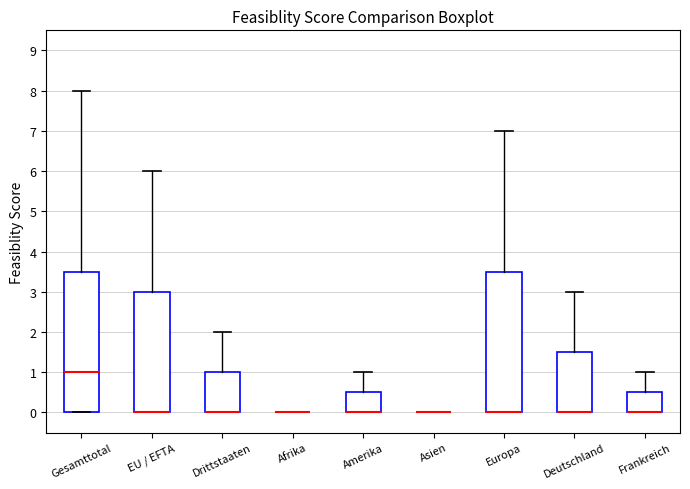

Reading left to right, transcribe this box plot: for each box, give where its median line is, the range the box spans, and where its two whiskers end, as read against the y-axis. The values are not printed on the chart, so give them approximately, as read against the axis.

Gesamttotal: median 1.0, box 0.0 to 3.5, whiskers 0.0 to 8.0
EU / EFTA: median 0.0 (drawn on the box's lower edge), box 0.0 to 3.0, whiskers 0.0 to 6.0
Drittstaaten: median 0.0 (drawn on the box's lower edge), box 0.0 to 1.0, whiskers 0.0 to 2.0
Afrika: box collapsed to a line at 0.0, whiskers 0.0 to 0.0
Amerika: median 0.0 (drawn on the box's lower edge), box 0.0 to 0.5, whiskers 0.0 to 1.0
Asien: box collapsed to a line at 0.0, whiskers 0.0 to 0.0
Europa: median 0.0 (drawn on the box's lower edge), box 0.0 to 3.5, whiskers 0.0 to 7.0
Deutschland: median 0.0 (drawn on the box's lower edge), box 0.0 to 1.5, whiskers 0.0 to 3.0
Frankreich: median 0.0 (drawn on the box's lower edge), box 0.0 to 0.5, whiskers 0.0 to 1.0